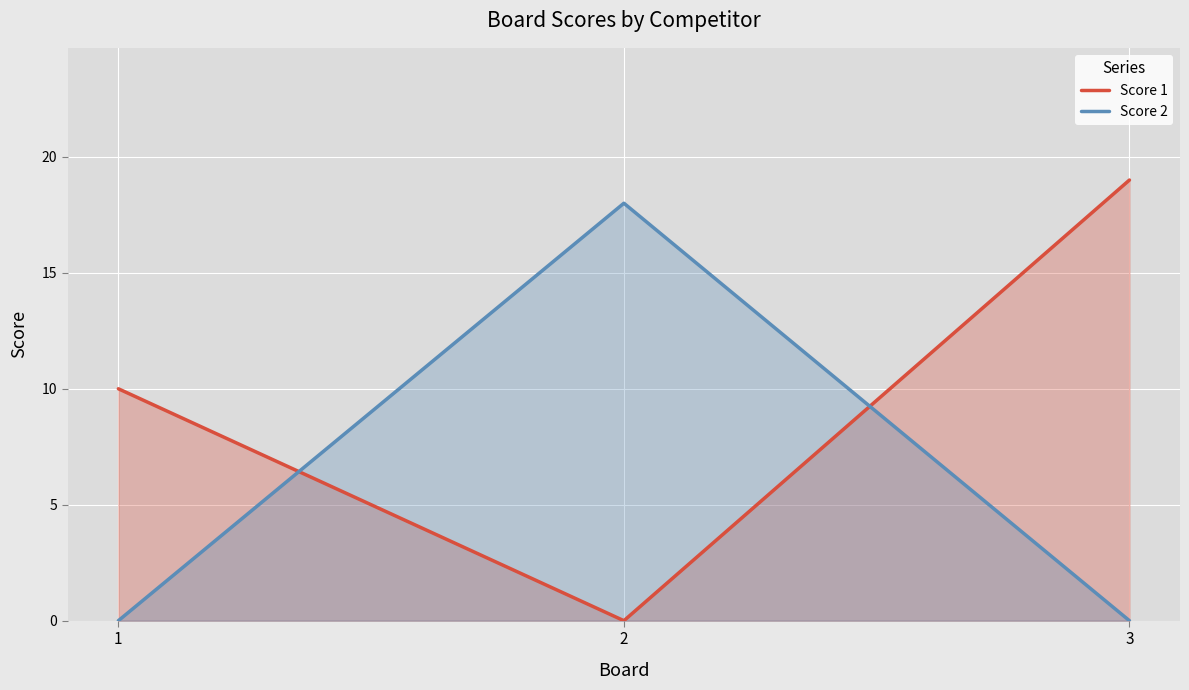

Which series changed the most between 1 and 2?

Score 2